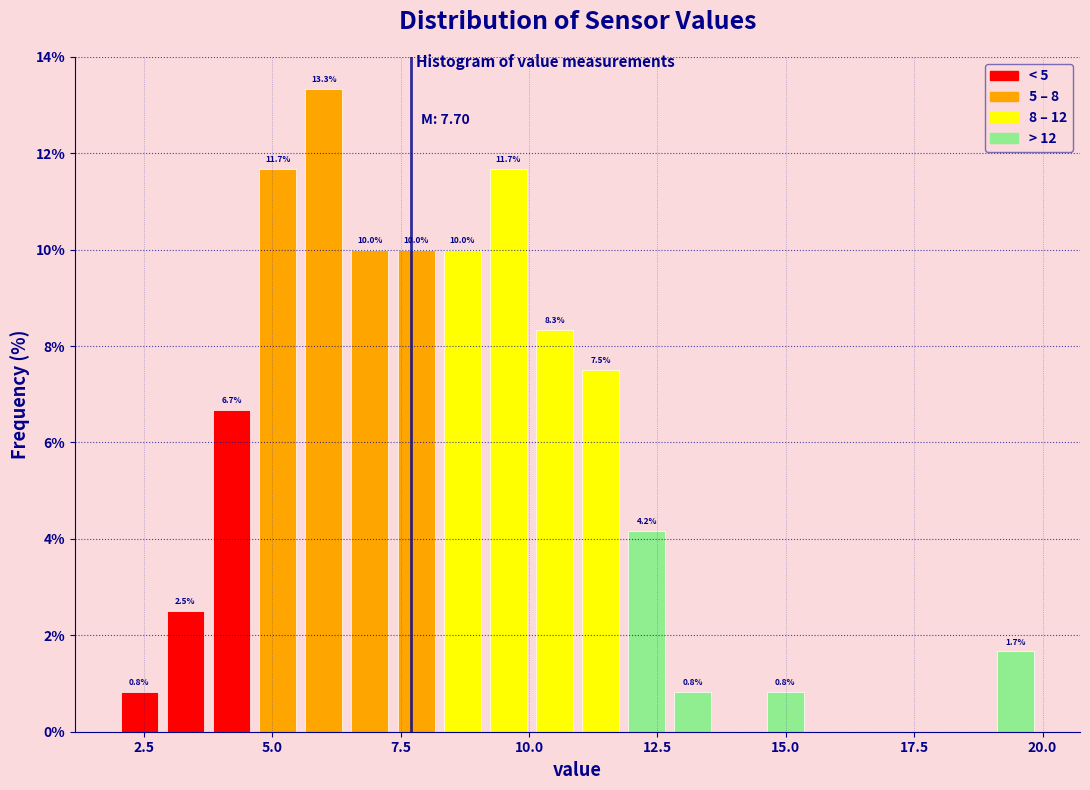

Read against the x-axis, roughly where is the centre of the tallest bar?

6.0